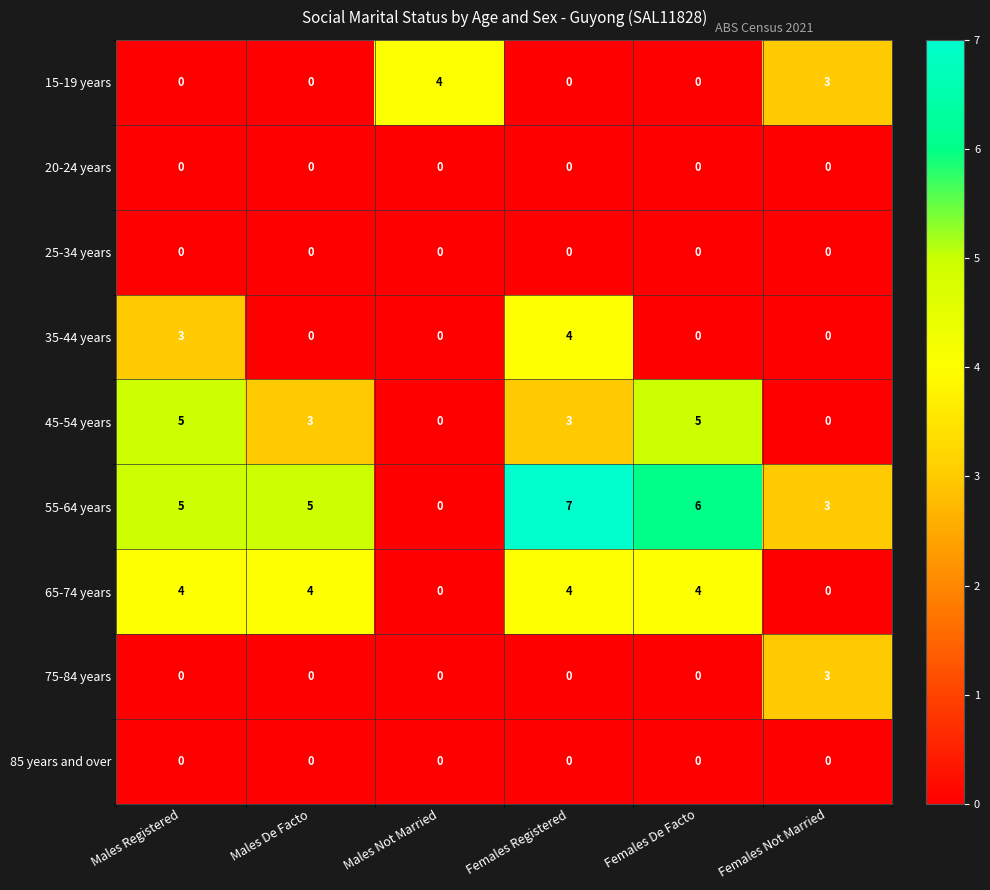

How many series are shown in this chart?

9